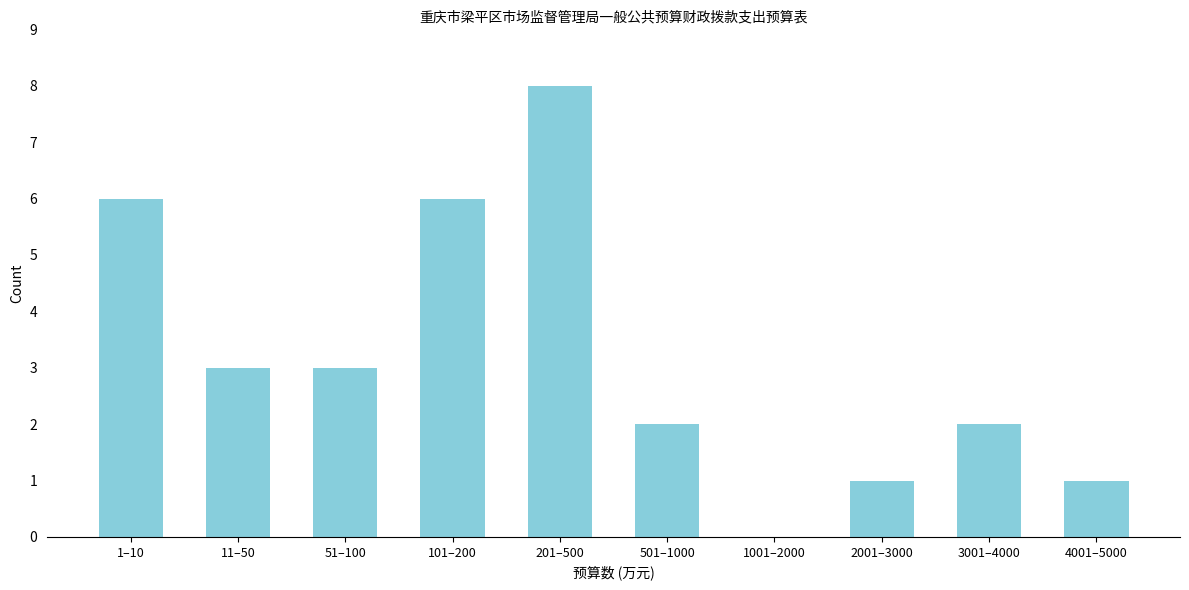

Reading left to right, what are all the values shown in this chart?

1–10=6	11–50=3	51–100=3	101–200=6	201–500=8	501–1000=2	1001–2000=0	2001–3000=1	3001–4000=2	4001–5000=1